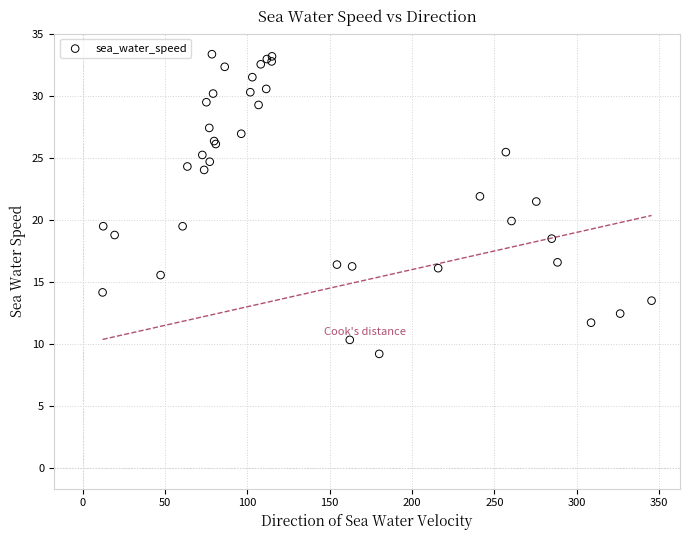

What Y value in the scatter plot is closest to 21?

21.5